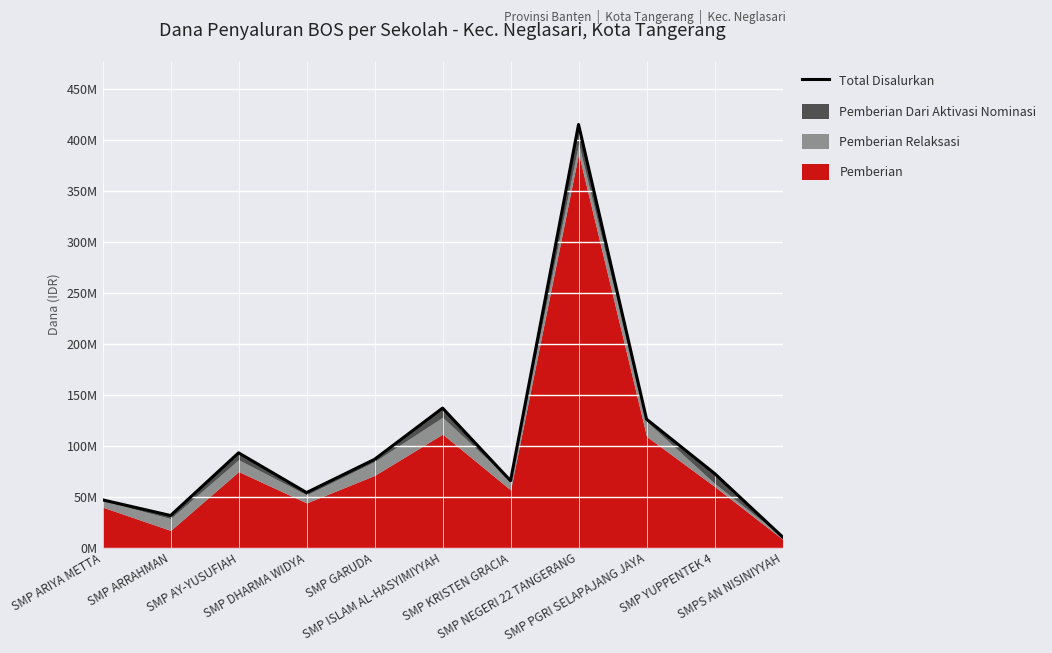

How many categories are shown in the chart?

11